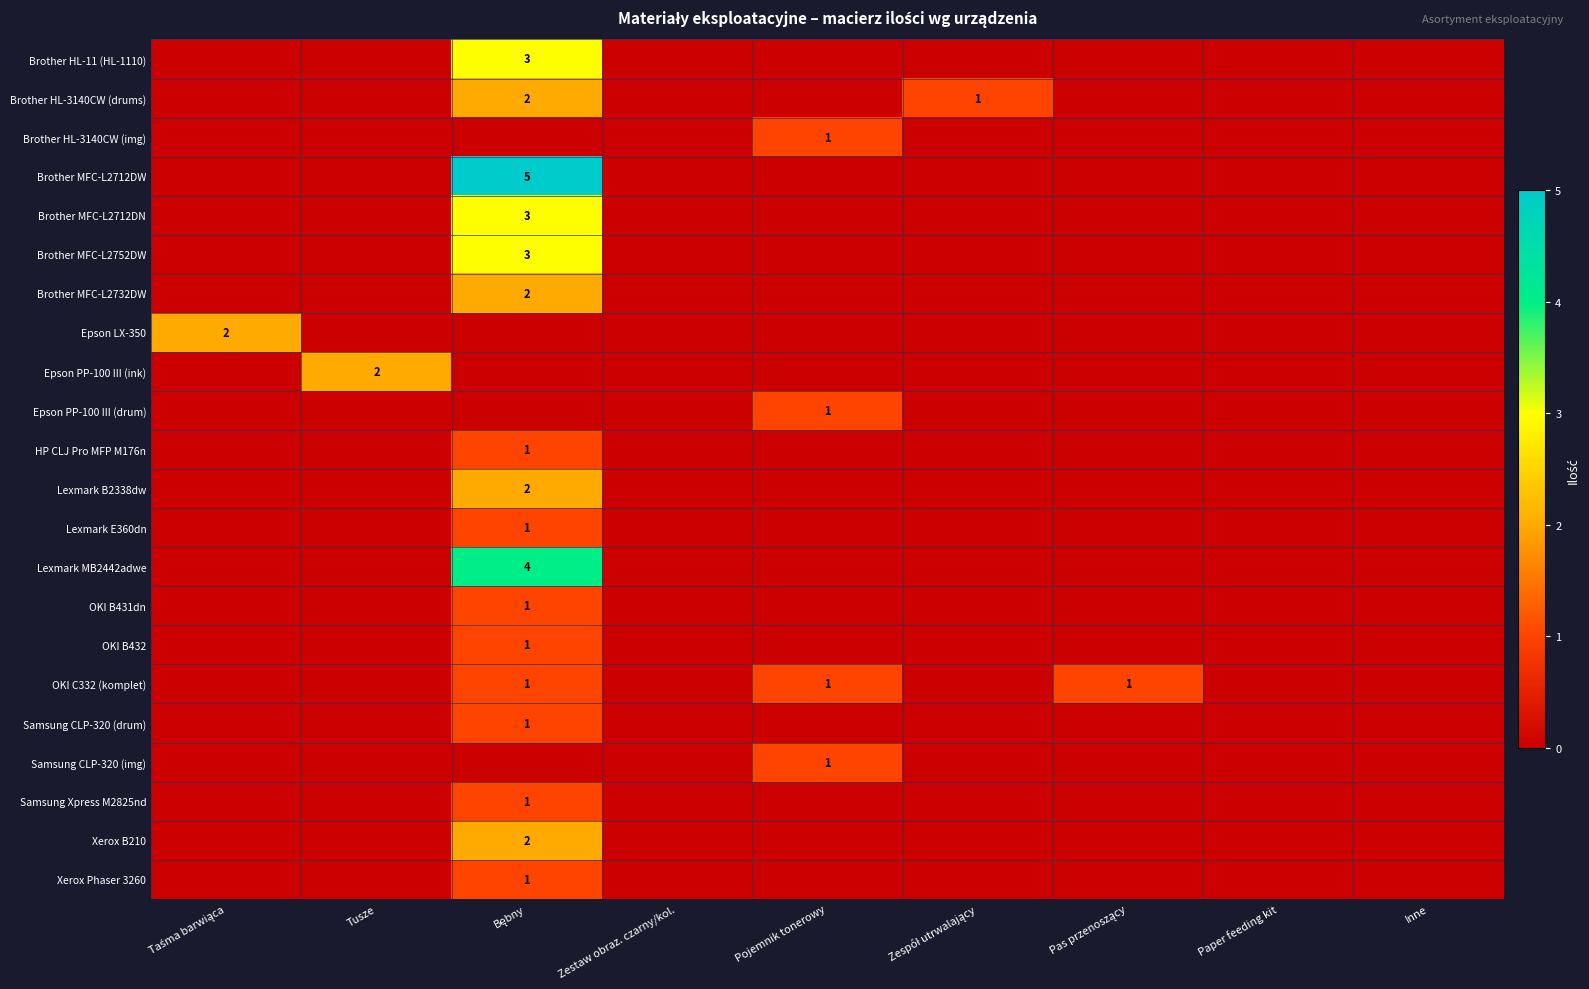

At which label is Brother HL-11 (HL-1110) closest to 1?

Taśma barwiąca